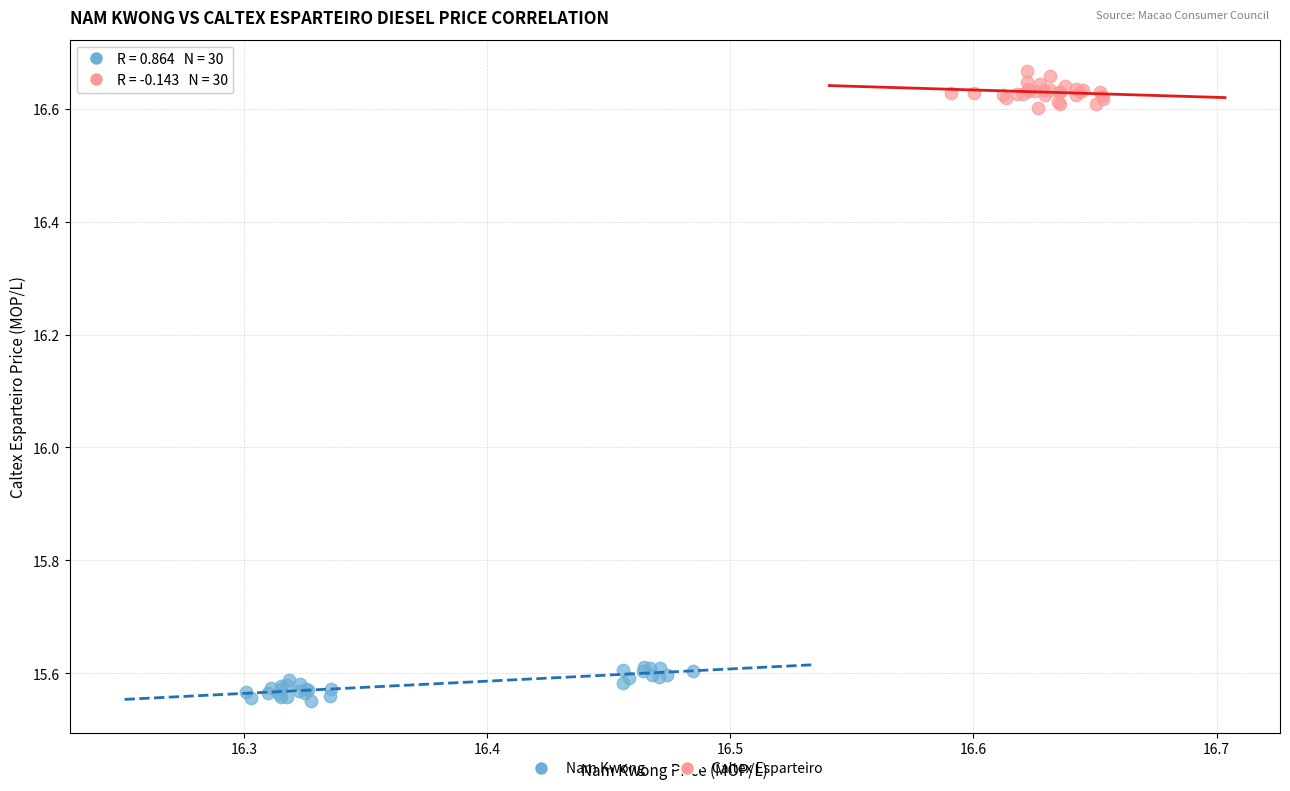

Which series reaches the minimum Y coordinate?

Nam Kwong